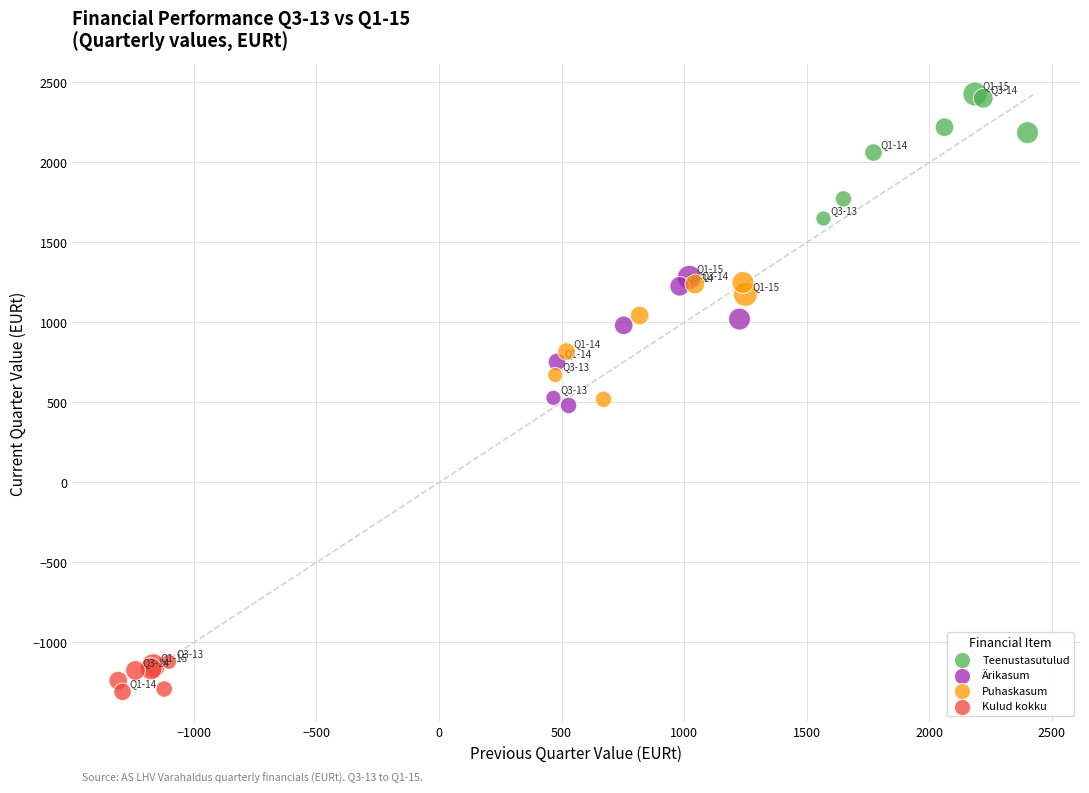

Which series contains the highest Y value?

Teenustasutulud